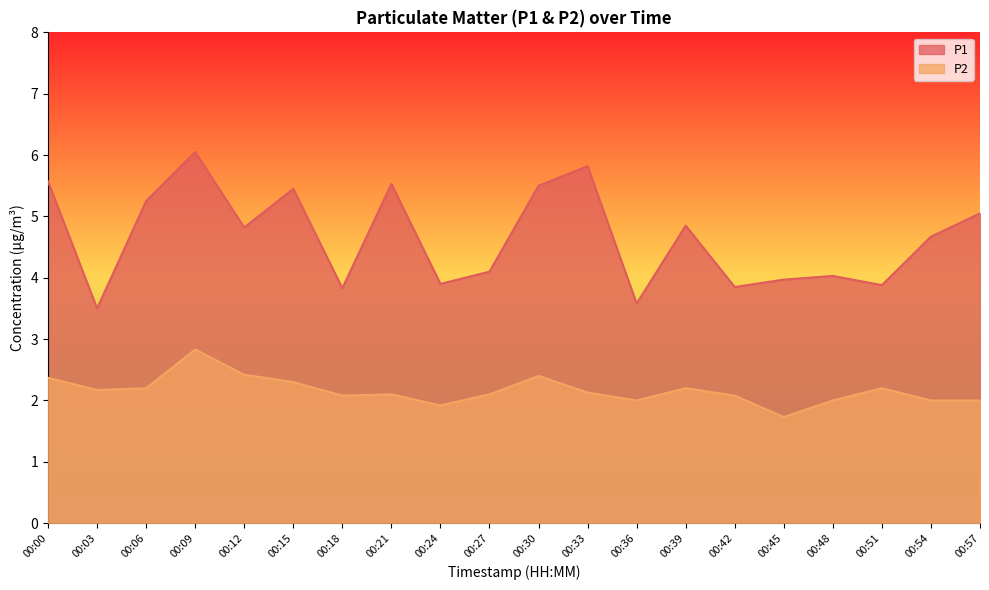

What is the average value of the P2 series?

2.2